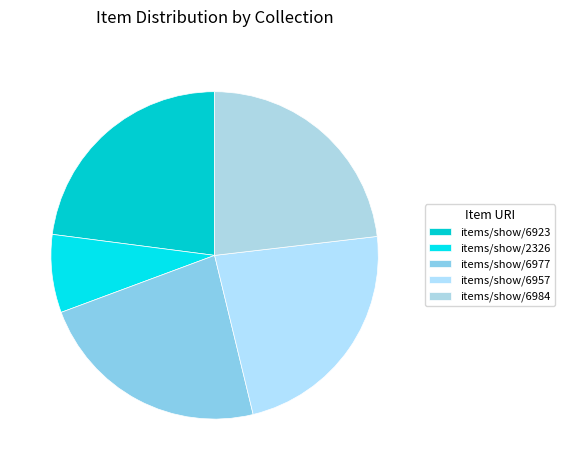

How many segments does this pie chart have?

5